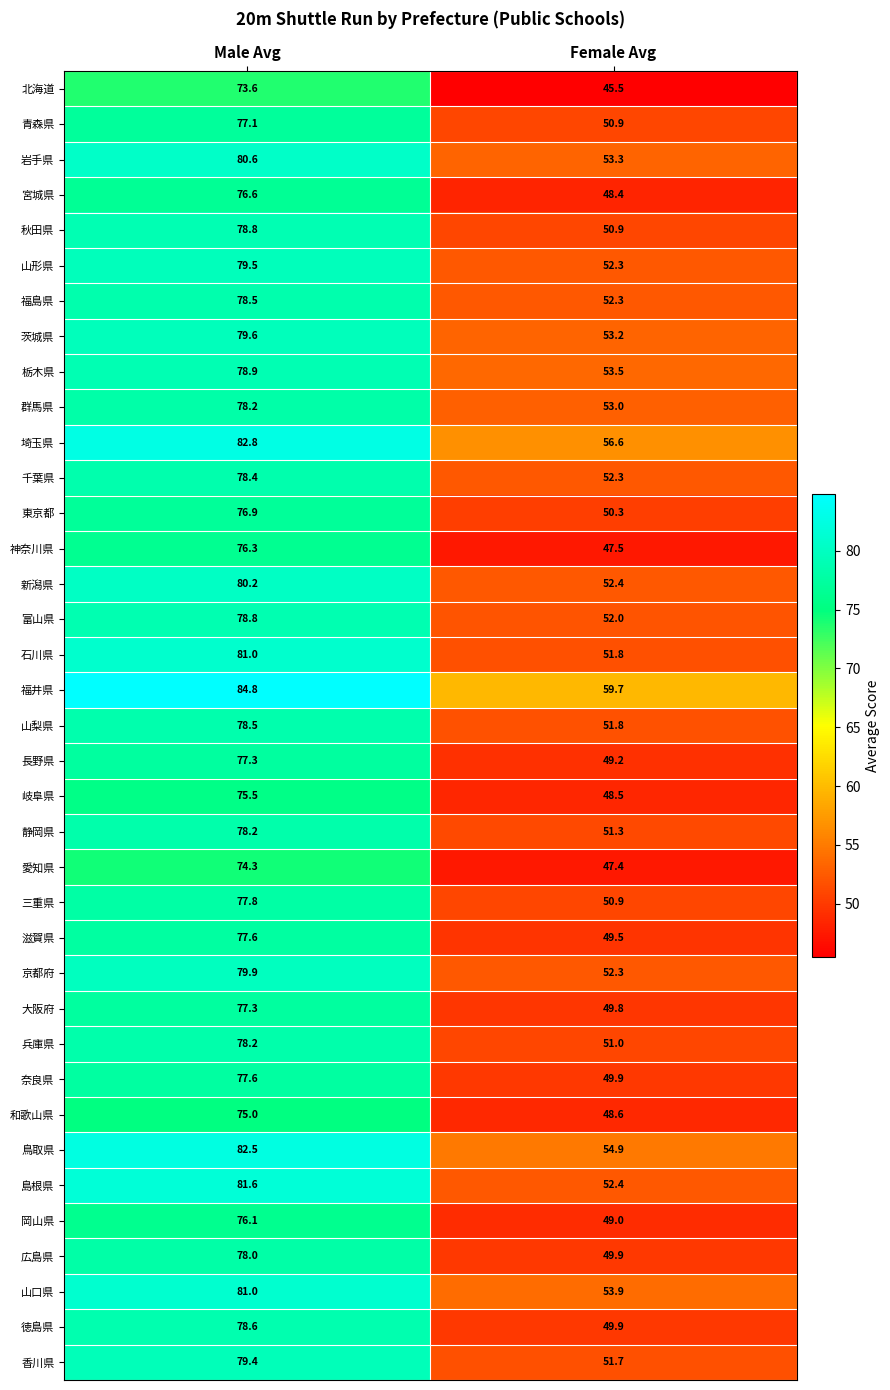

At how many categories does at least one series exceed 53?

2